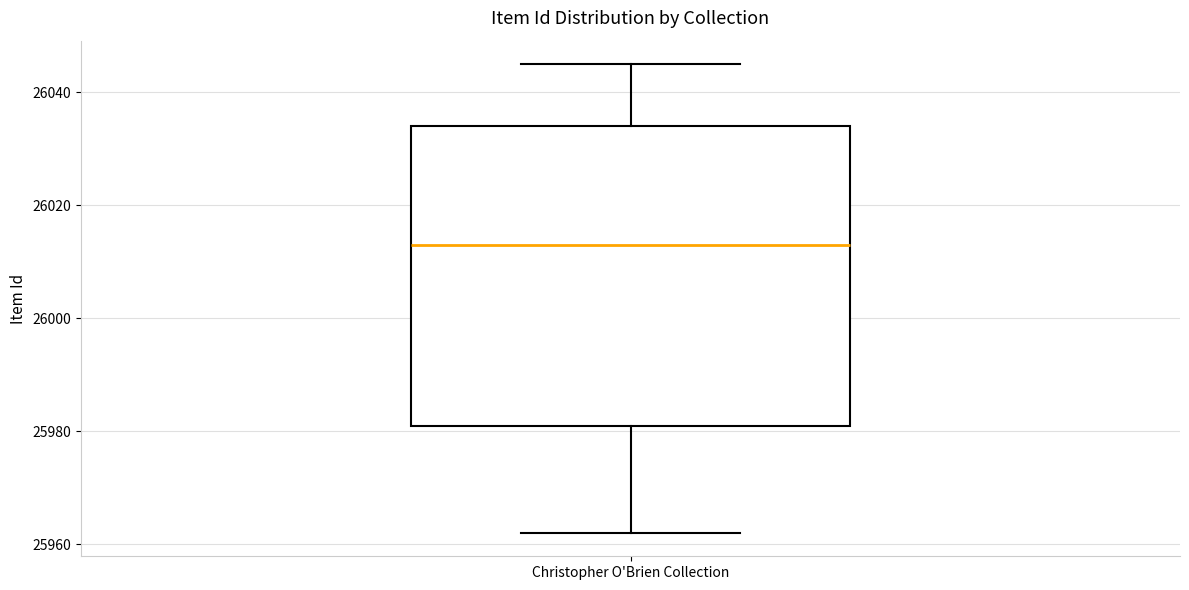

Where does the lower whisker of the box for Christopher O'Brien Collection end on the y-axis? The values are not printed on the chart, so give them approximately, as read against the axis.

25962